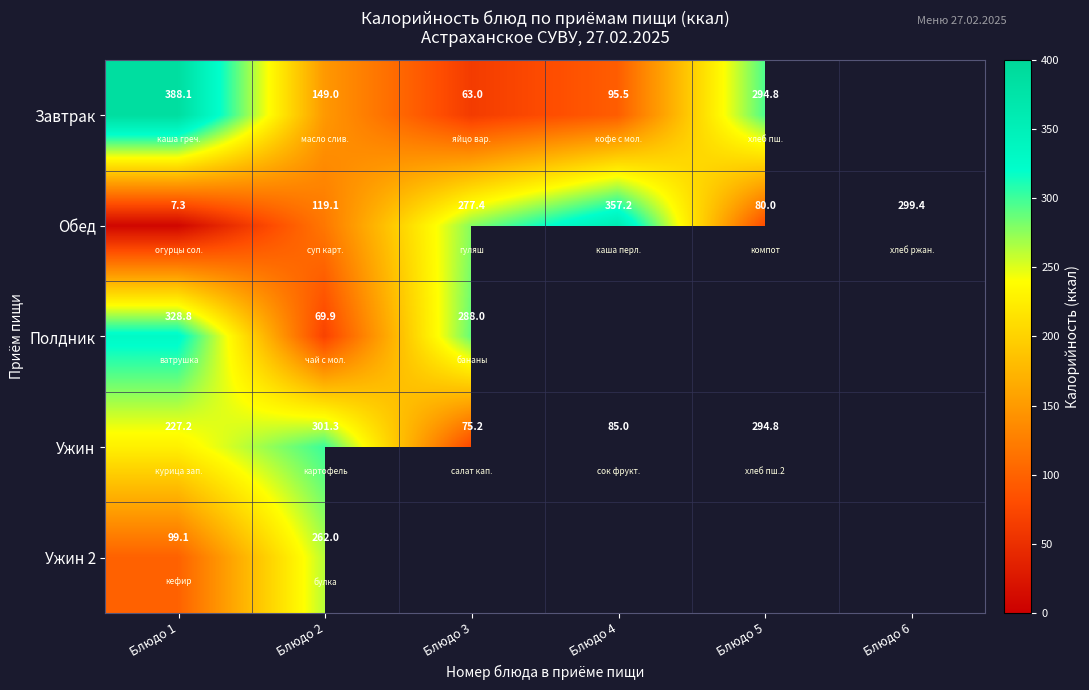

How many values in the Обед series exceed 277?

3